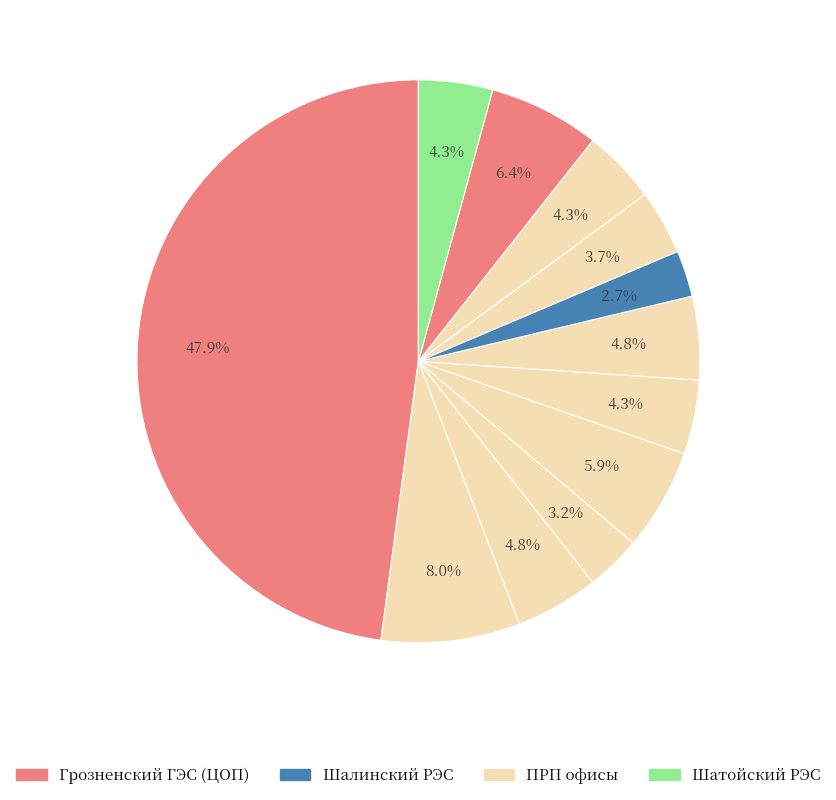

To the nearest percent, what is the average slice percentage?

8%